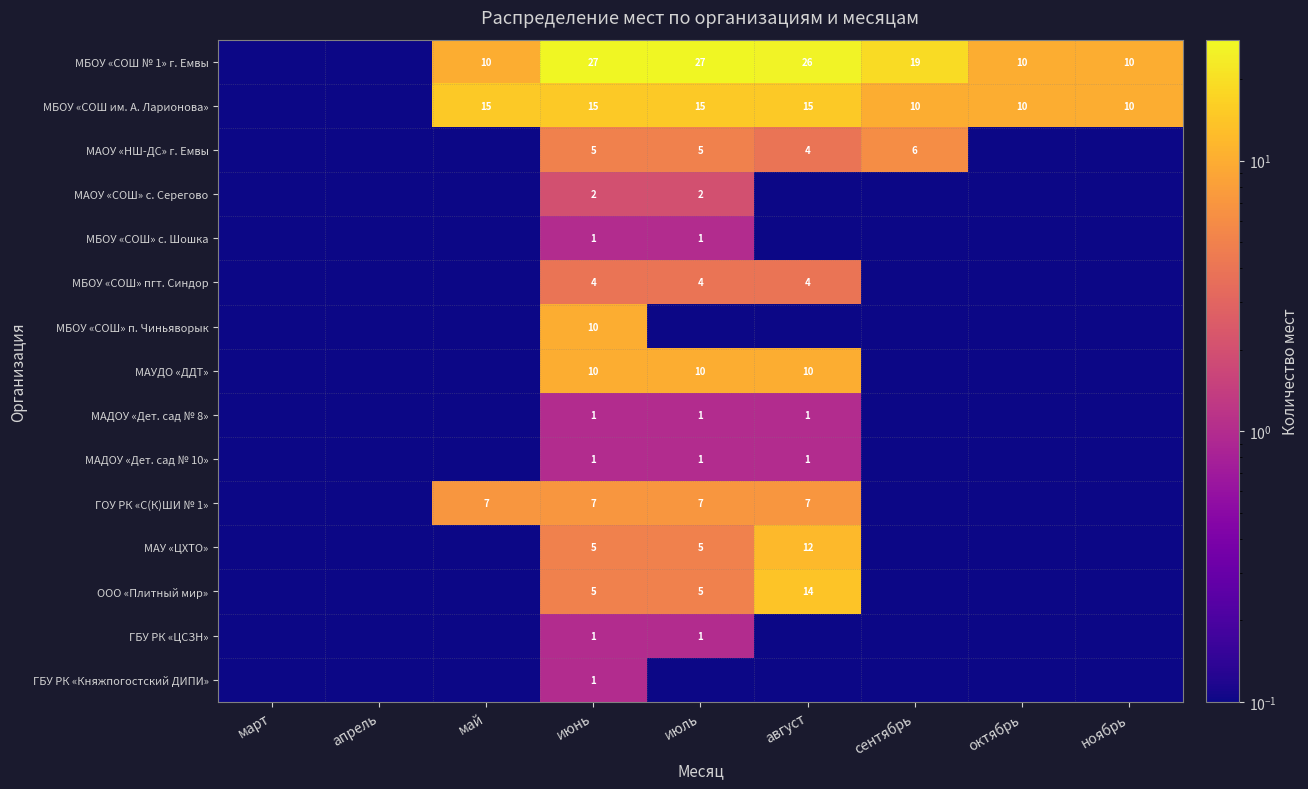

What is the total value across all series at март?

0.1